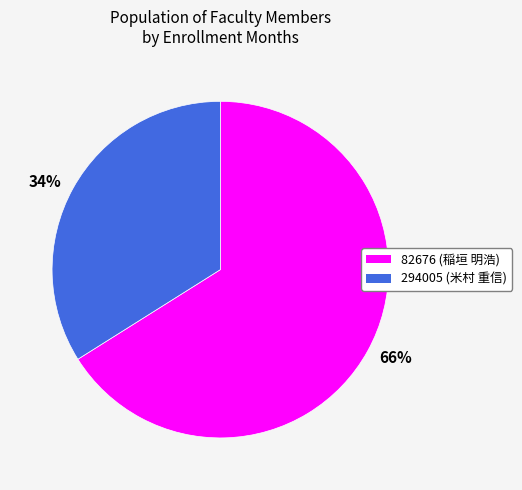

True or false: 66% accounts for 61% of the total.

False